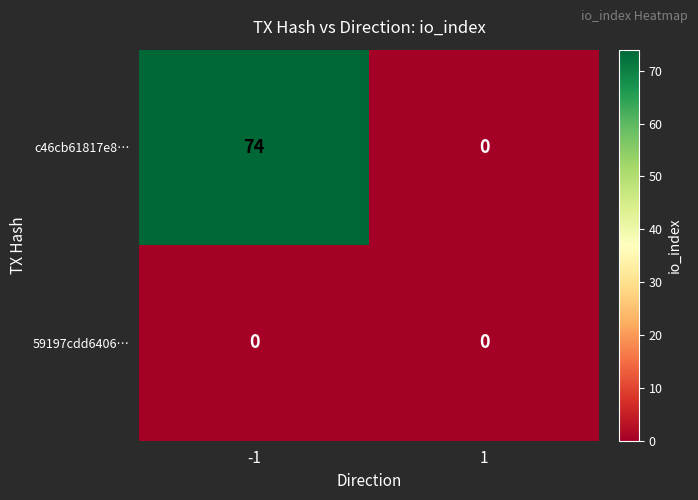

What is the difference between the c46cb61817e8… values at 1 and -1?

74